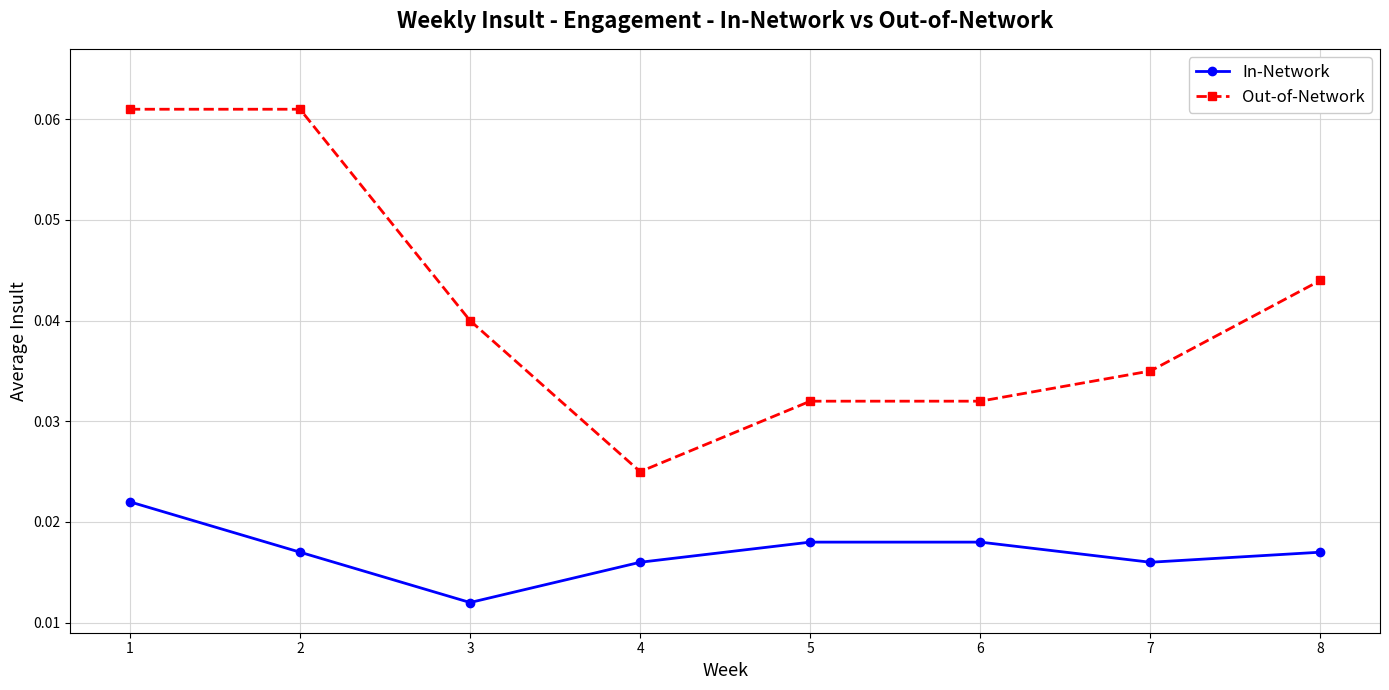

Count the In-Network values in the range 0 to 1.

8